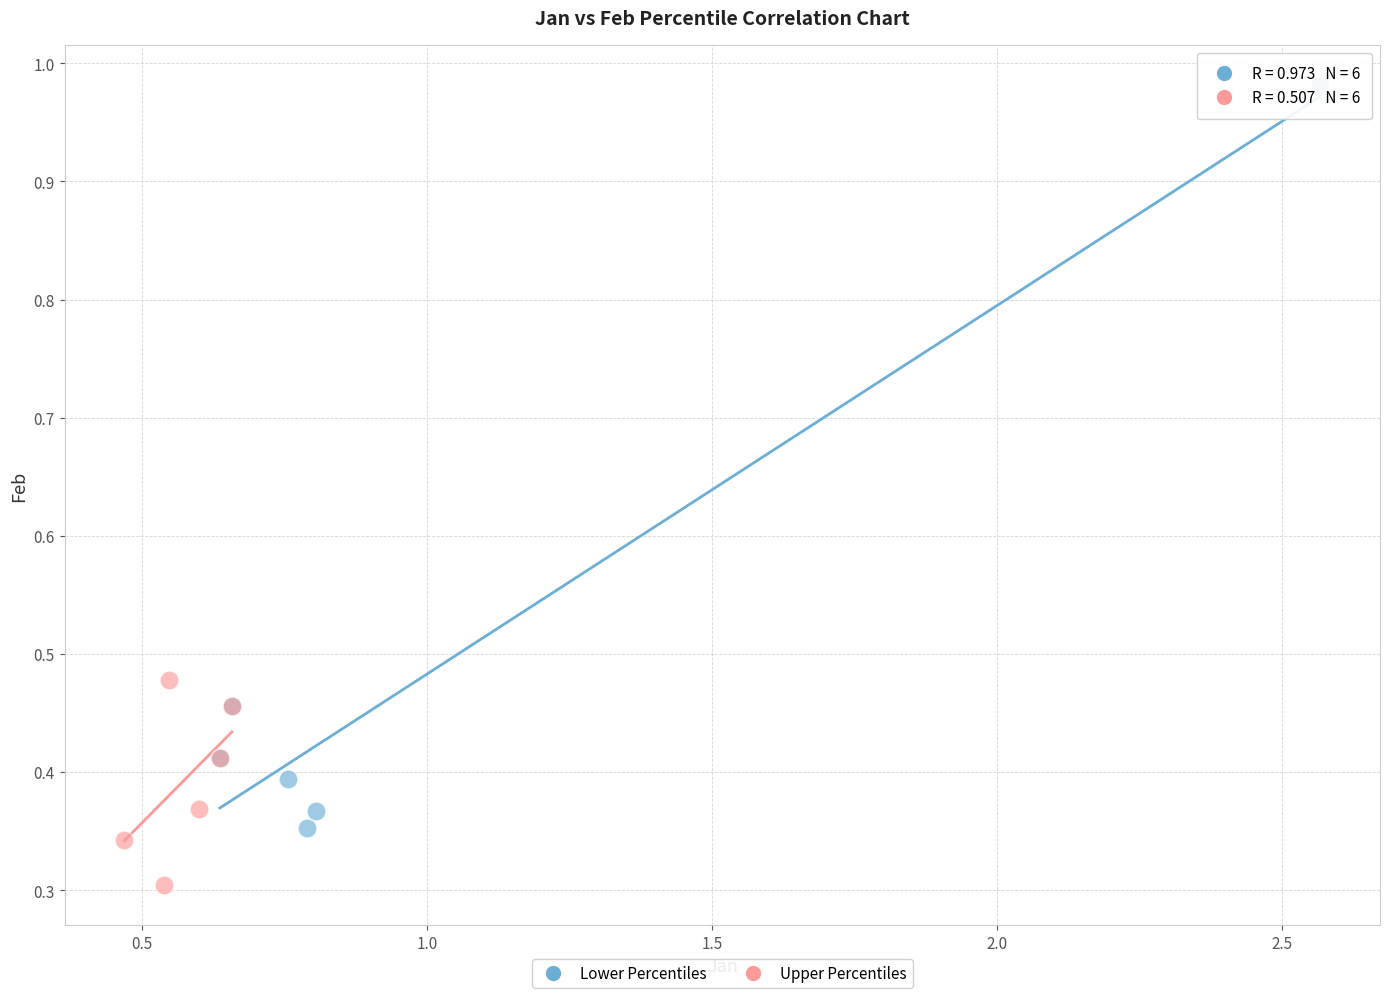

Which series reaches the maximum Y coordinate?

Lower Percentiles